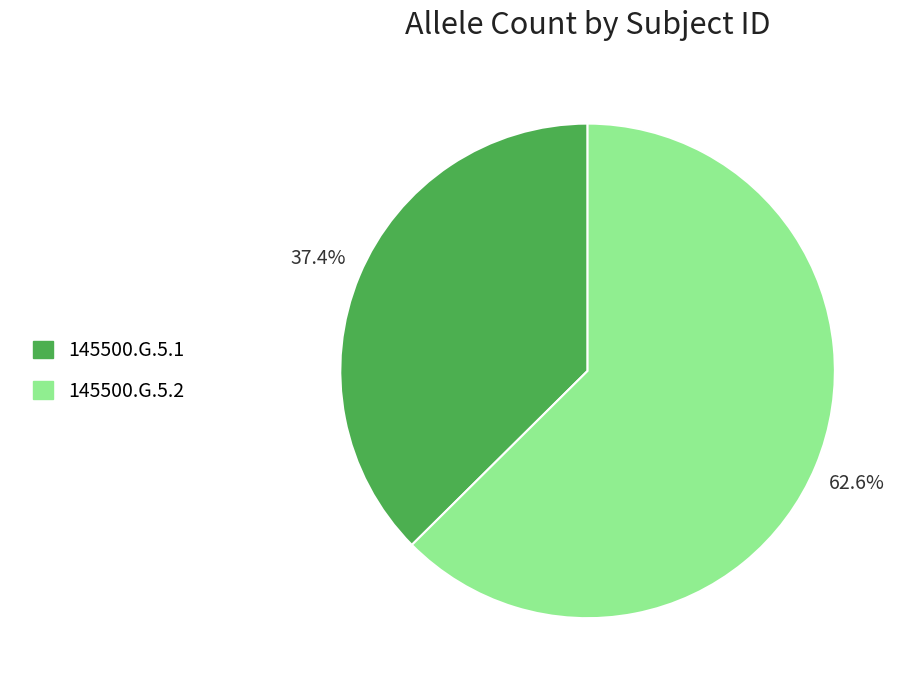

Rank the categories by value from lowest to highest.

145500.G.5.1, 145500.G.5.2